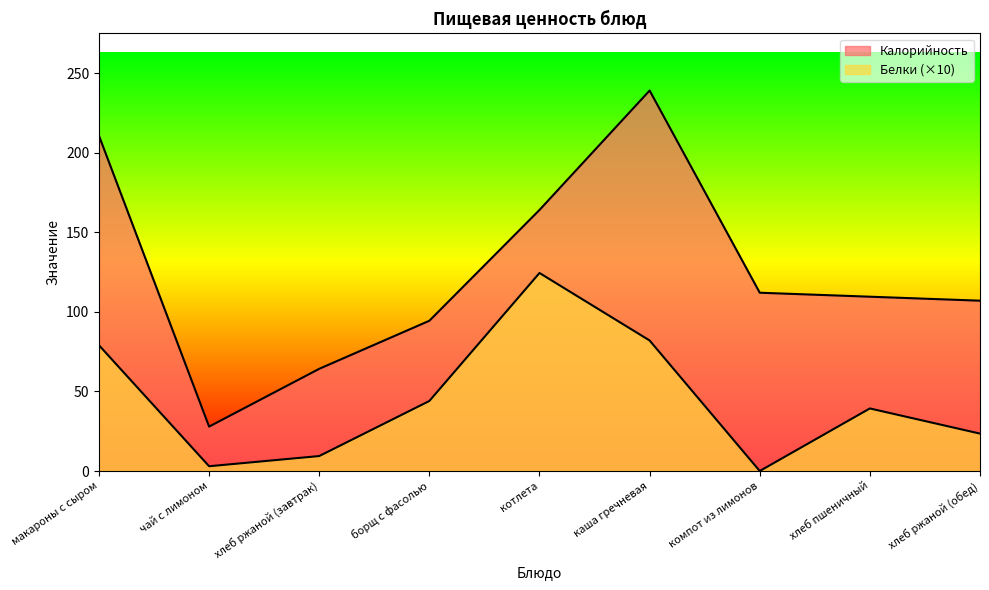

What is the difference between the Белки values at каша гречневая and компот из лимонов?

82.0